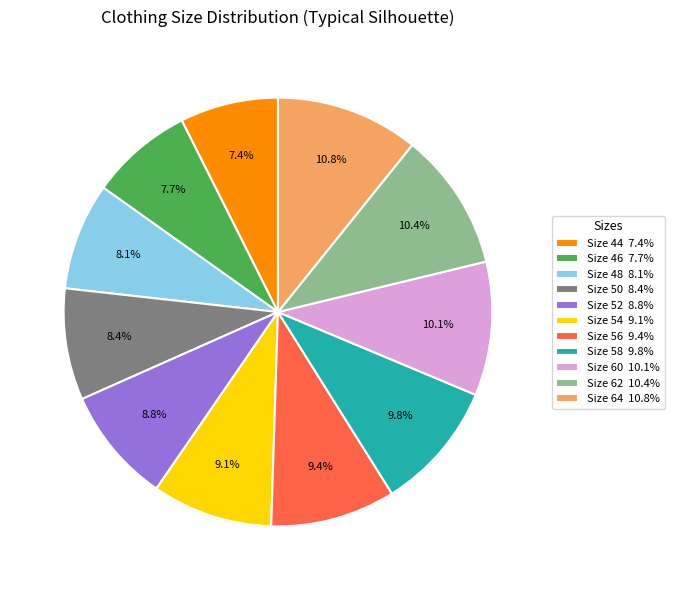

How many segments does this pie chart have?

11